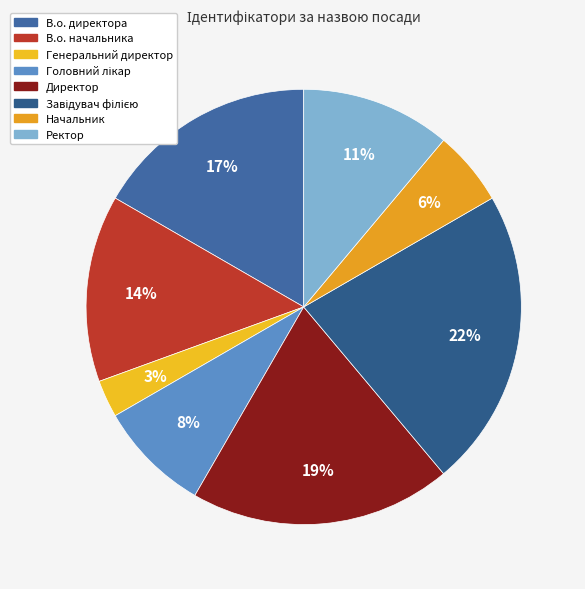

To the nearest percent, what portion does В.о. директора represent?

17%